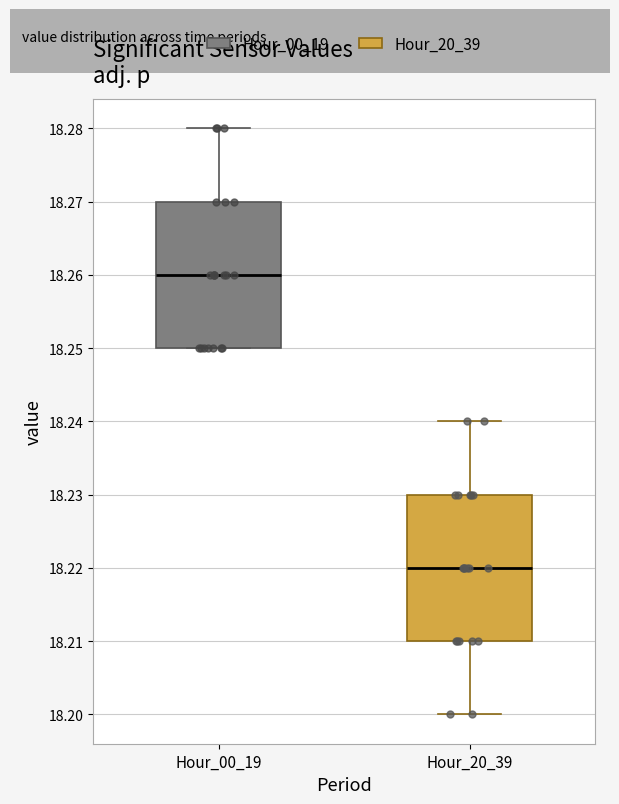

Reading left to right, transcribe this box plot: for each box, give where its median line is, the range the box spans, and where its two whiskers end, as read against the y-axis. The values are not printed on the chart, so give them approximately, as read against the axis.

Hour_00_19: median 18.26, box 18.25 to 18.27, whiskers 18.25 to 18.28
Hour_20_39: median 18.22, box 18.21 to 18.23, whiskers 18.20 to 18.24